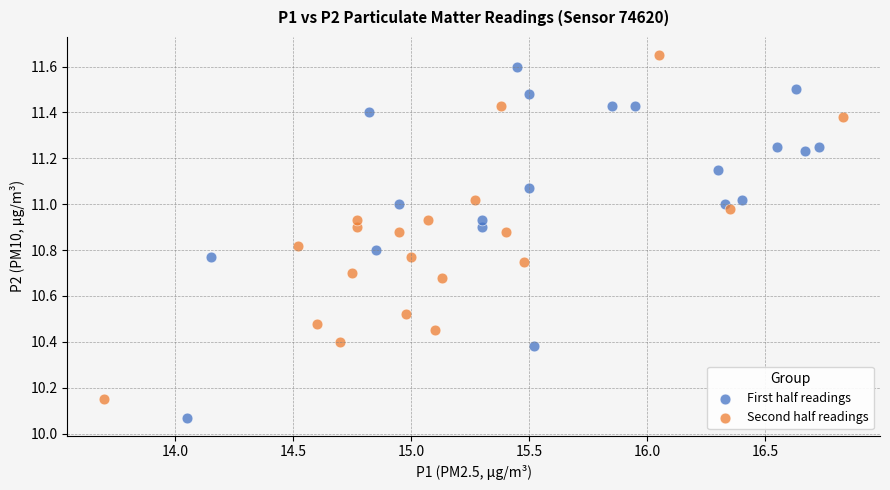

Which series reaches the minimum Y coordinate?

First half readings